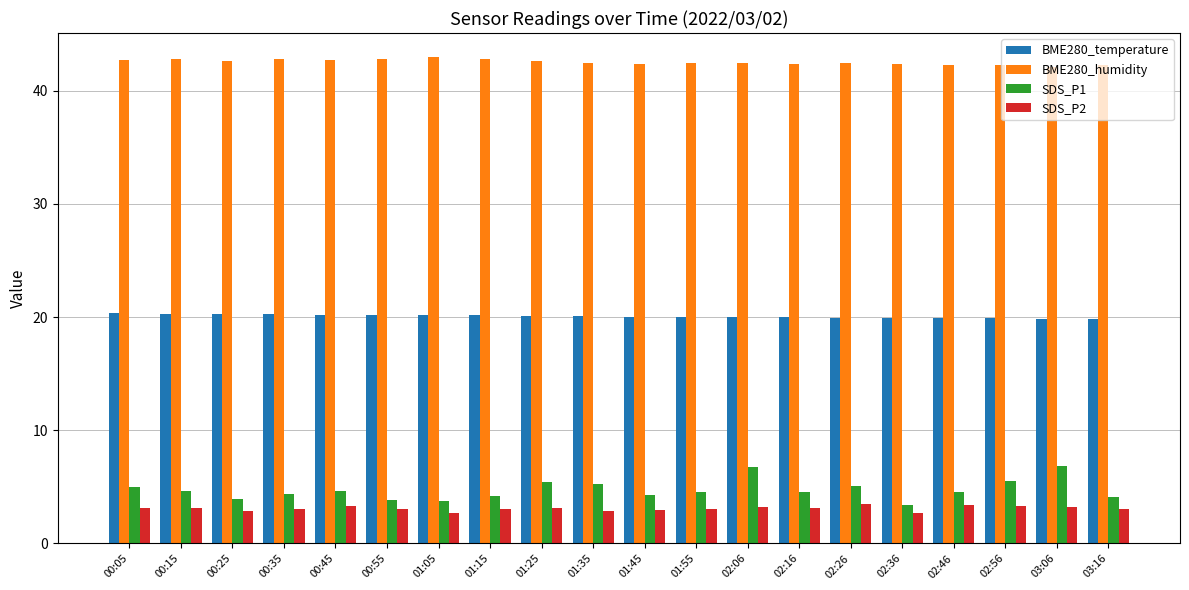

At 00:05, list the series in order from smallest to largest.

SDS_P2, SDS_P1, BME280_temperature, BME280_humidity